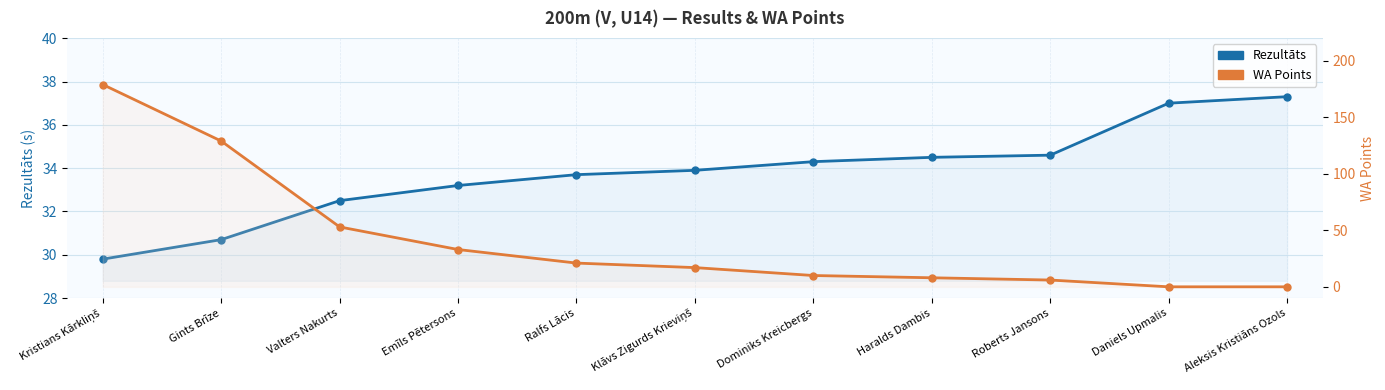

What is the label of the 10th point from the left?

Daniels Upmalis